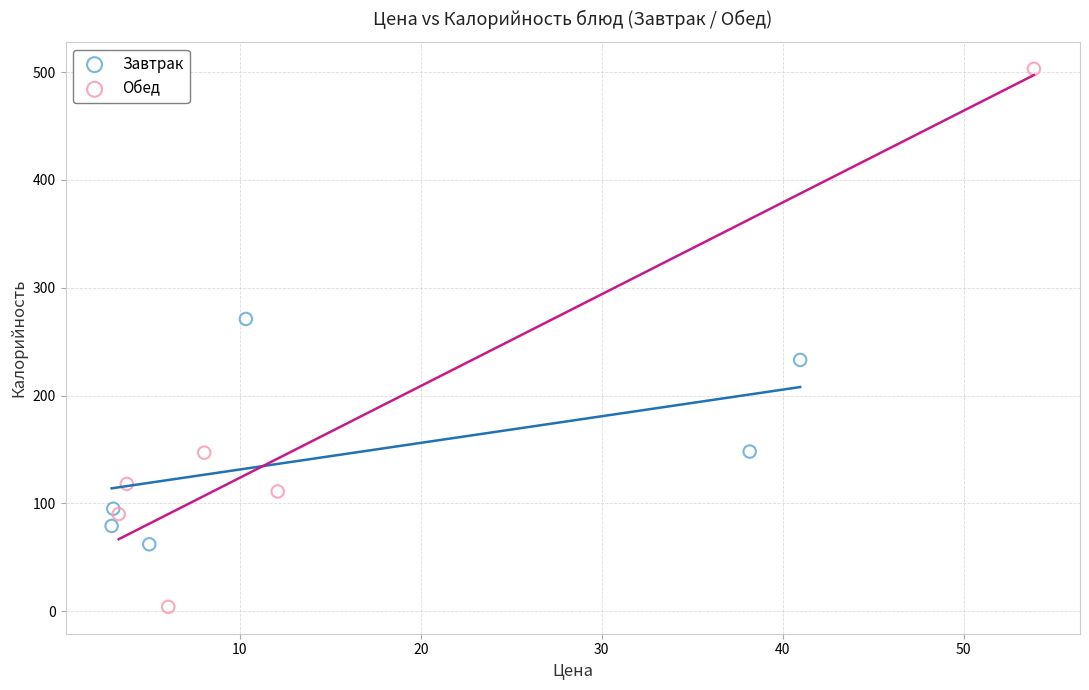

What are all the series names shown in the legend?

Завтрак, Обед